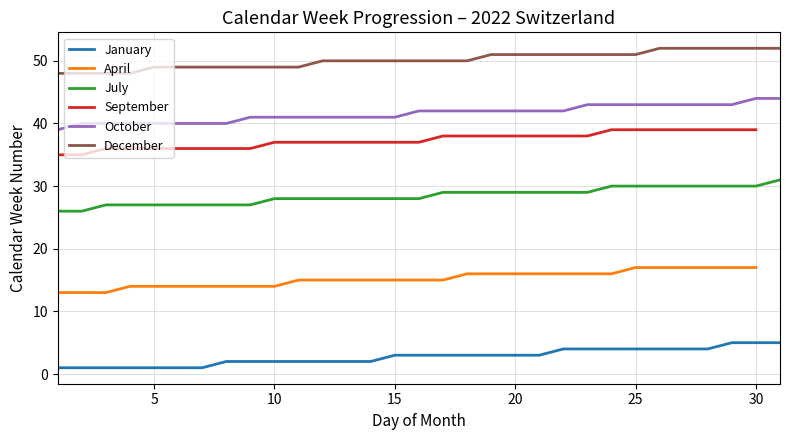

True or false: October and July intersect in this chart.

False